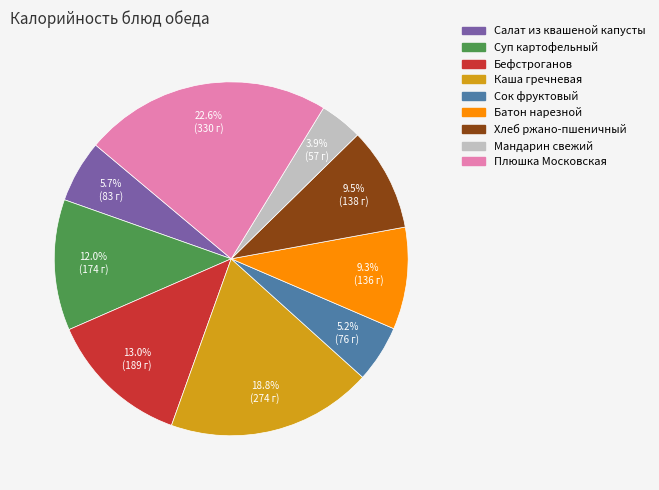

Does any single category account for the majority?

No